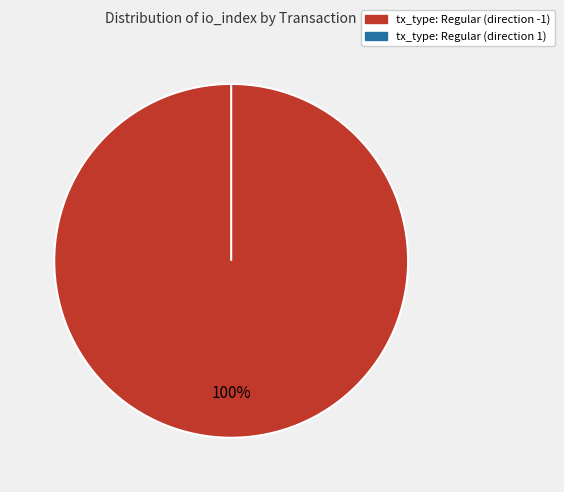

Which category accounts for the majority?

tx_type: Regular (direction -1)